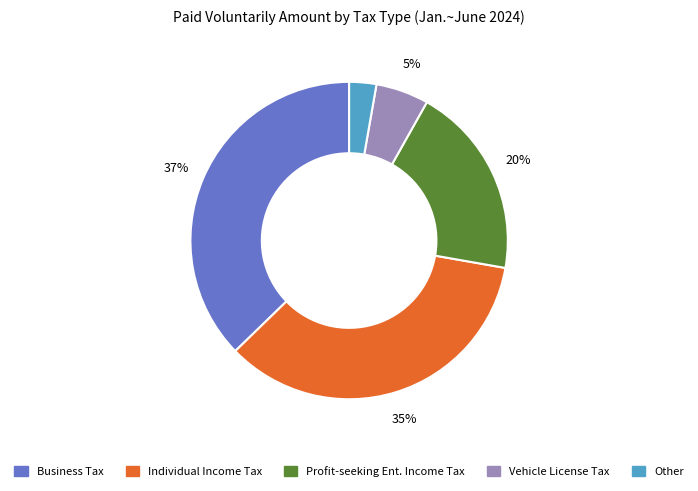

Does any single category account for the majority?

No